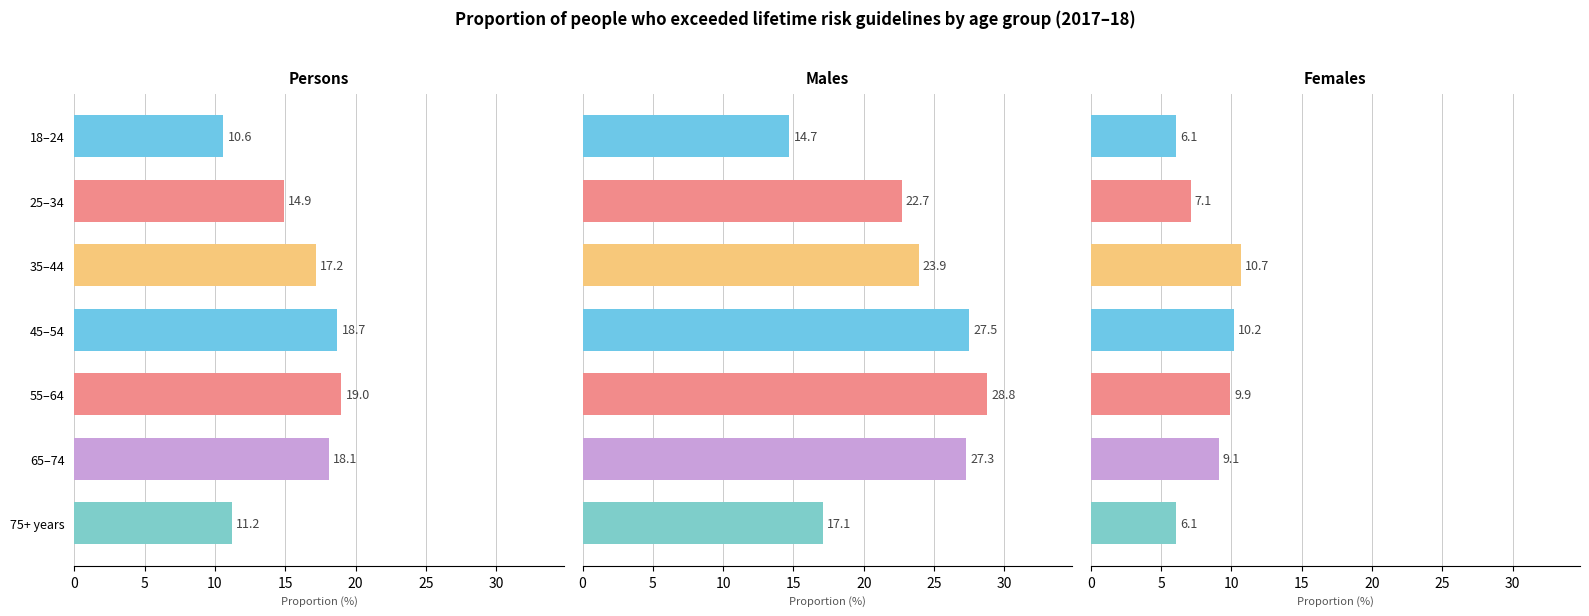

How many groups of bars are there?

7